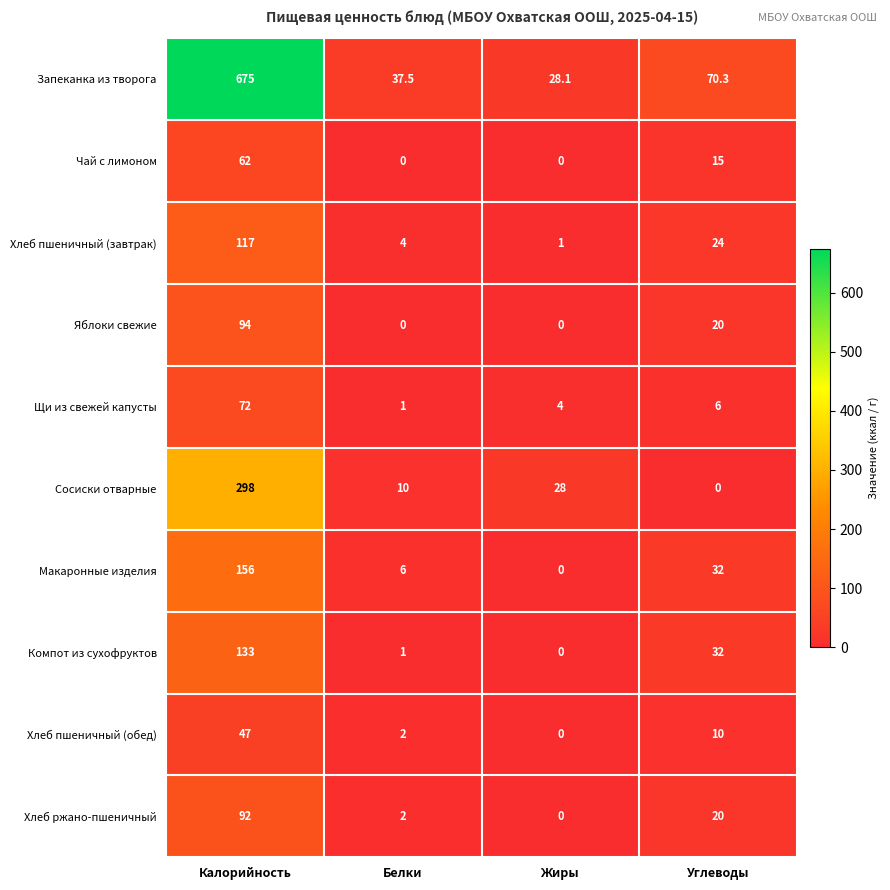

What is the maximum value for Запеканка из творога?

675.0